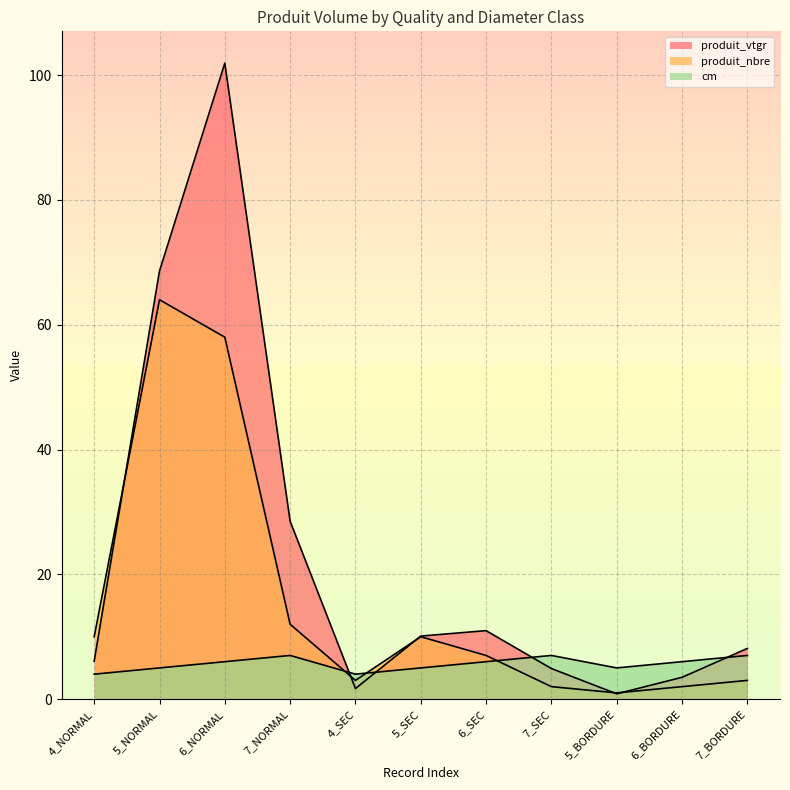

How many intersections are there between produit_nbre and produit_vtgr?

5